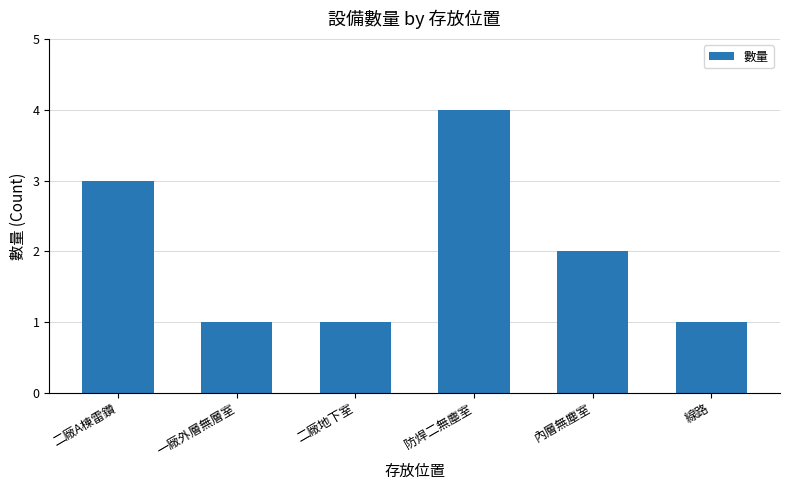

The chart shows a value of 1 at 二廠地下室. True or false?

True